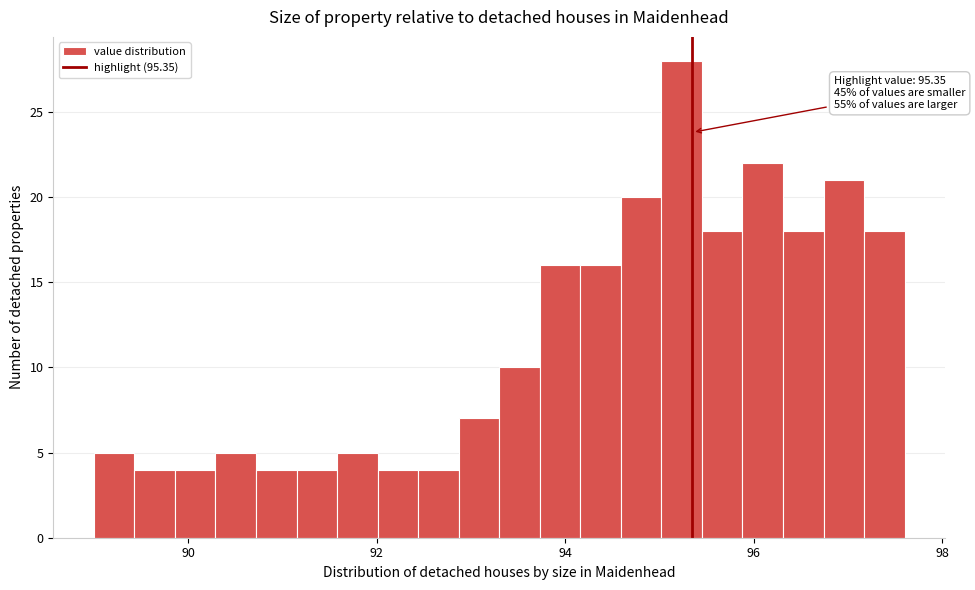

Read against the x-axis, roughly where is the centre of the tallest bar?

95.2